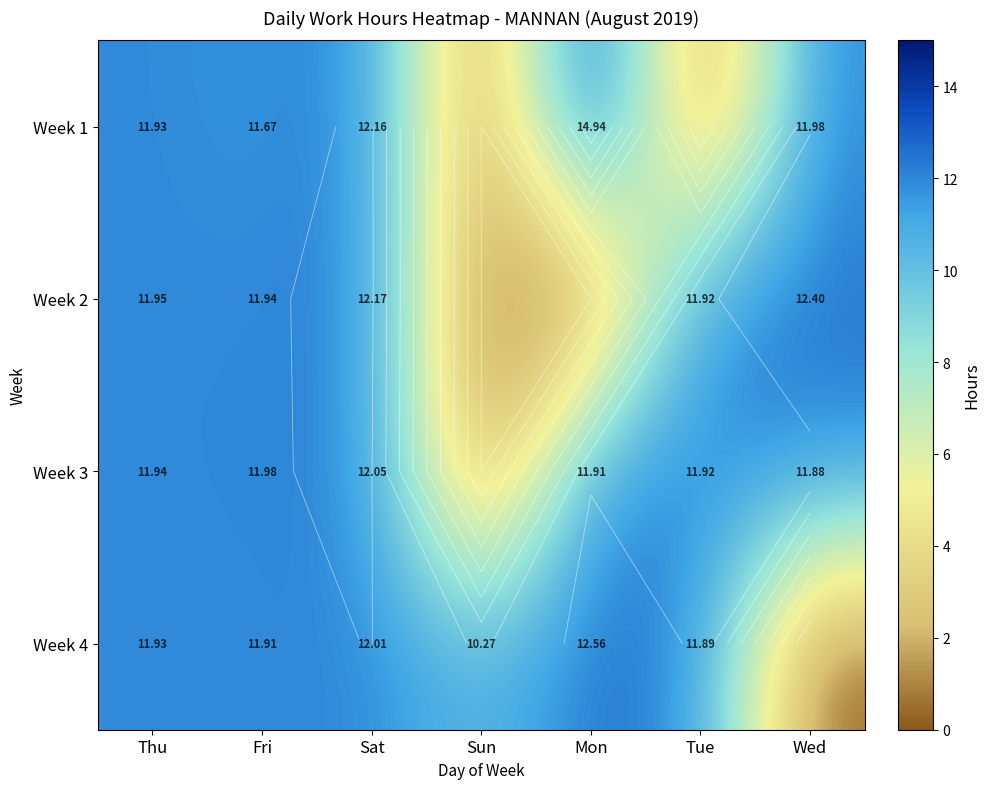

How many values in the Week 3 series exceed 11?

6